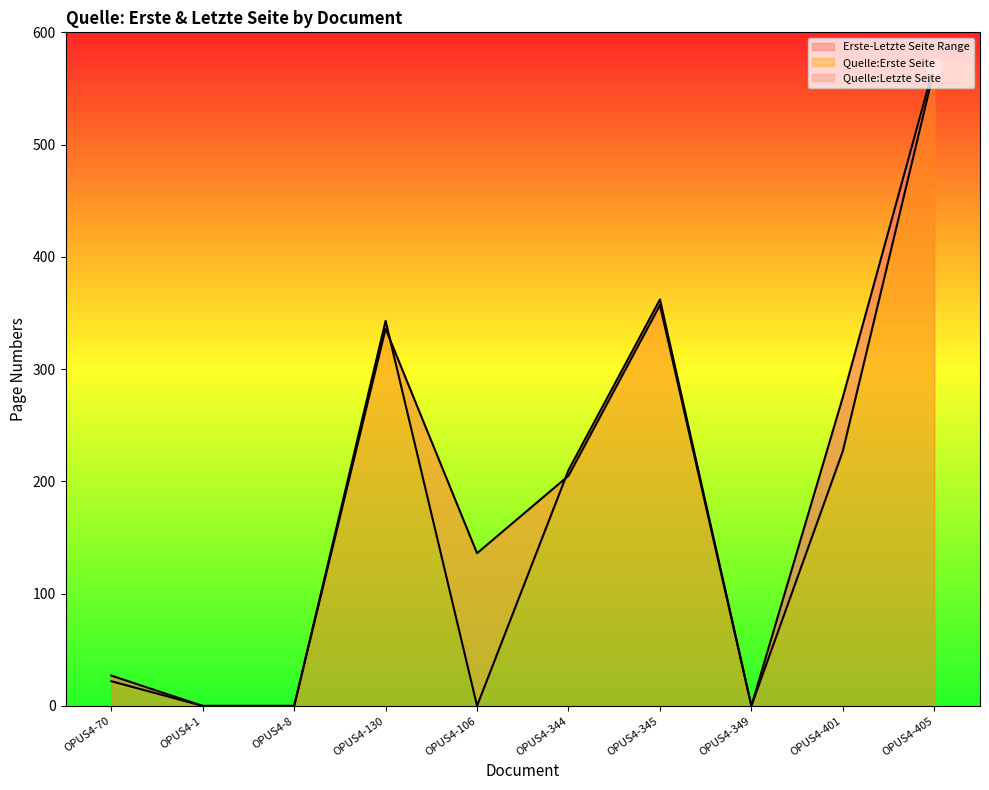

Is it true that Quelle:Erste Seite equals 357 at OPUS4-345?

True